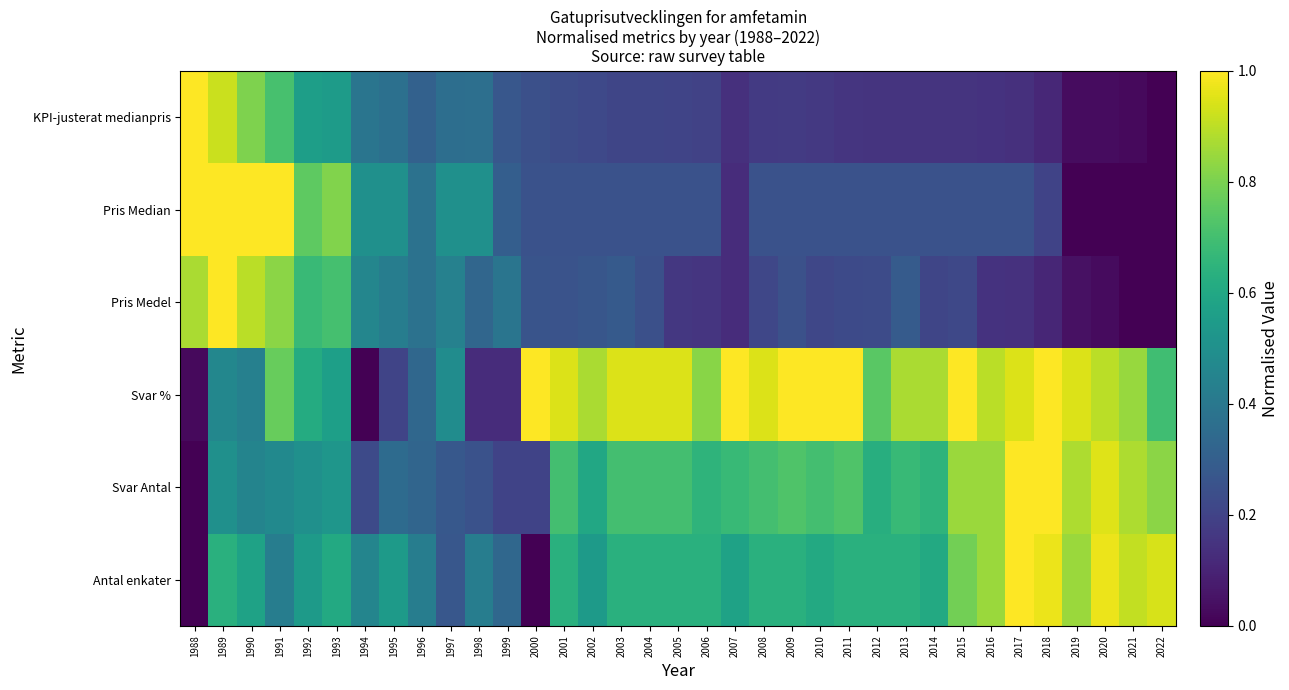

What is the difference between the highest and lowest values at 2017?

0.9